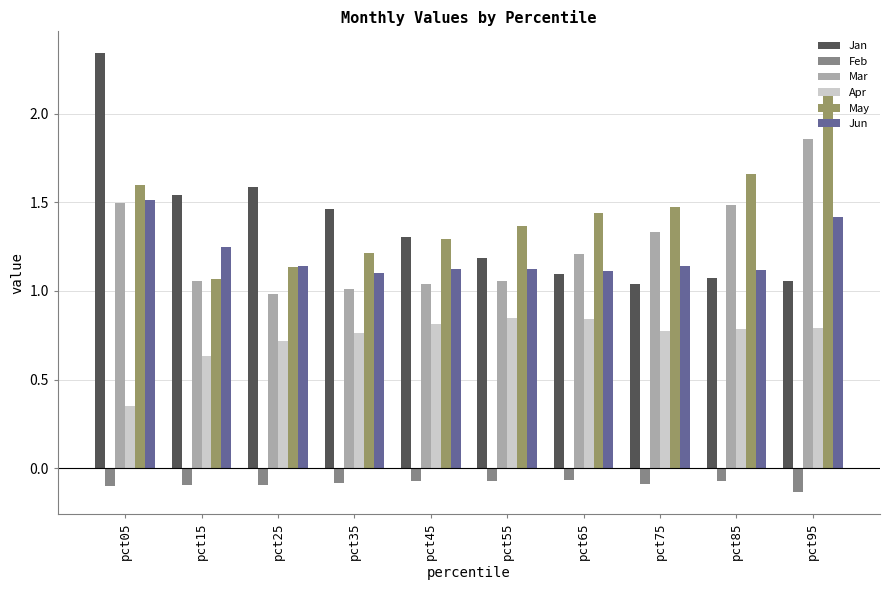

Which category has the lowest value in the May series?

pct15